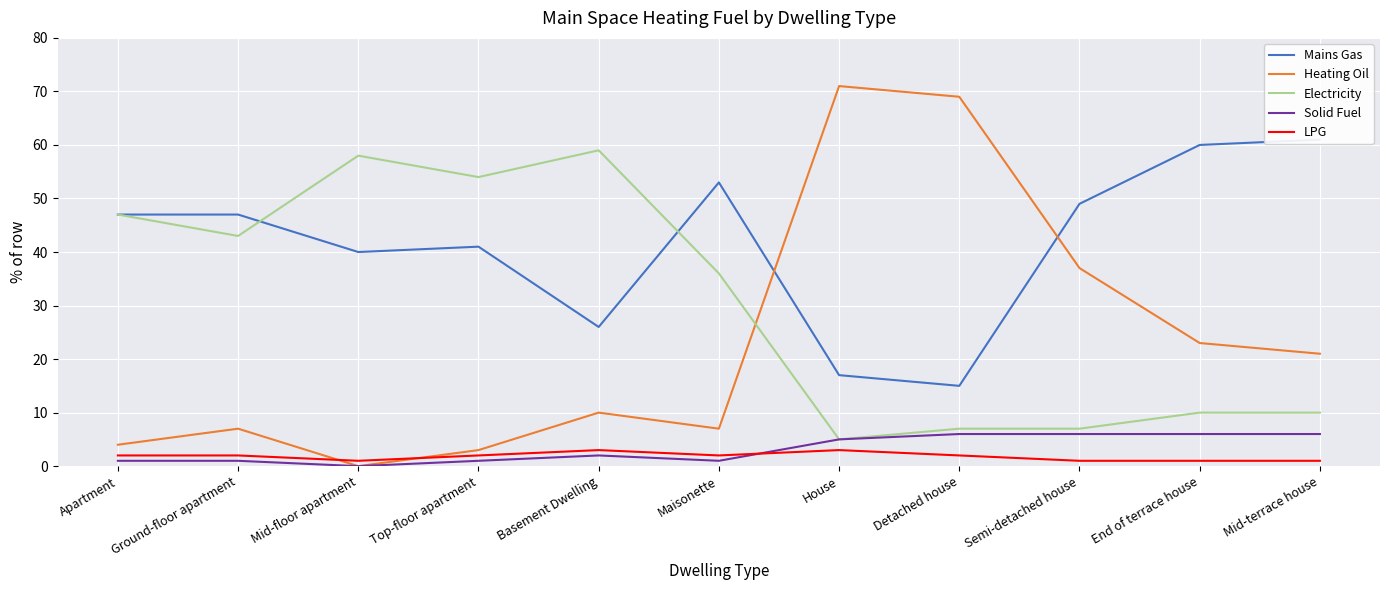

True or false: Mains Gas has more than 1 interior local peaks.

True